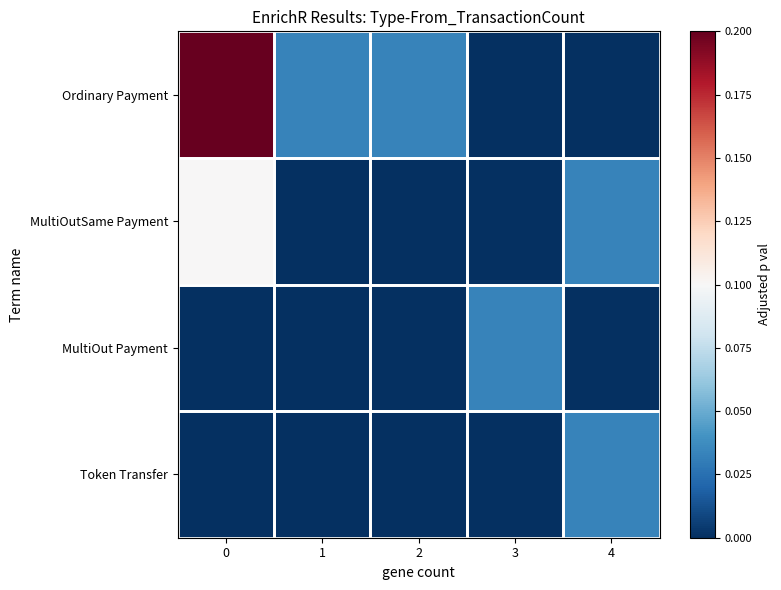

Which series has the widest spread of values?

Ordinary Payment